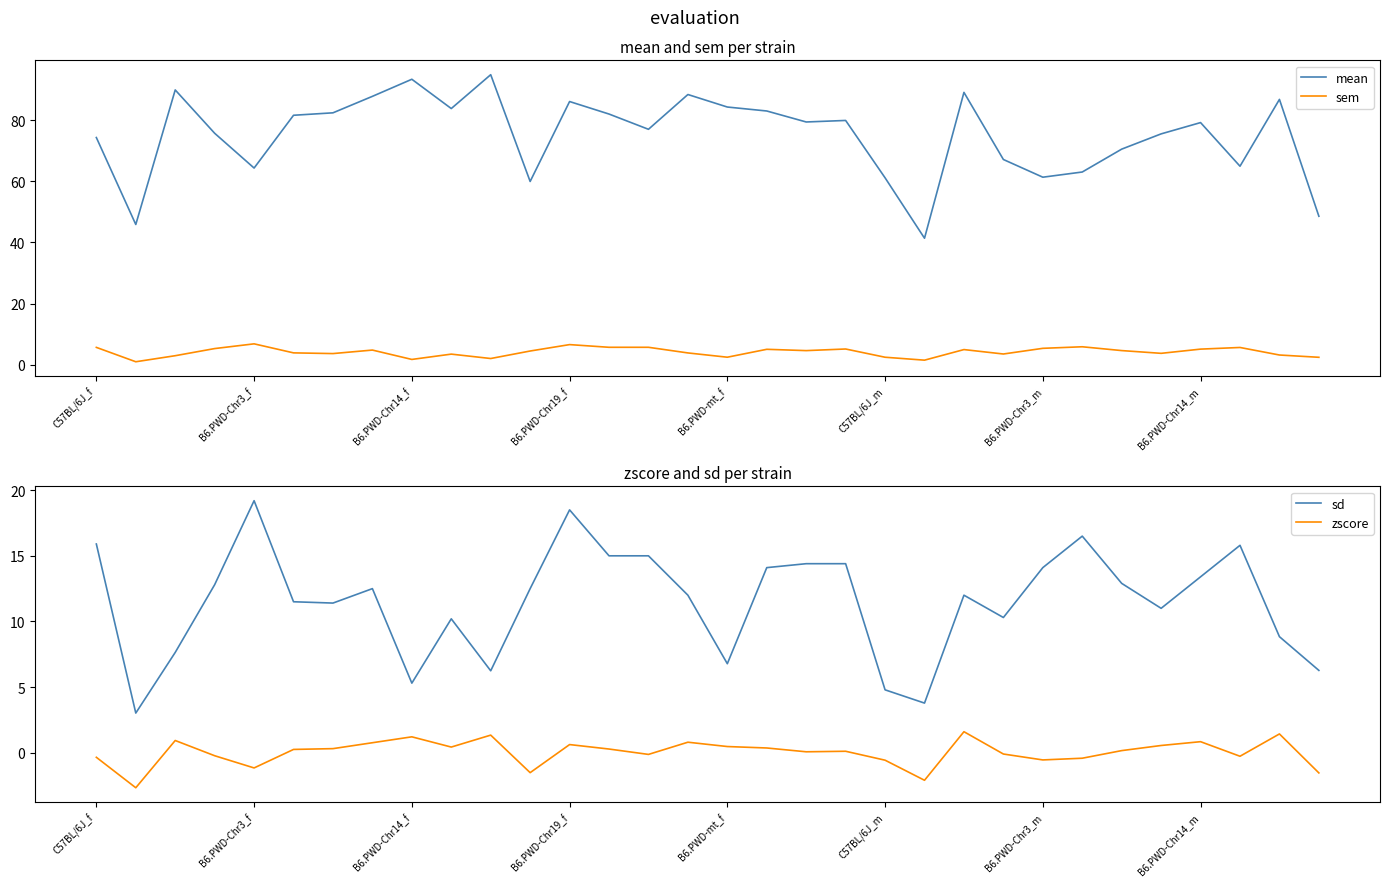

True or false: zscore has a value of -0.3 at C57BL/6J_f.

True